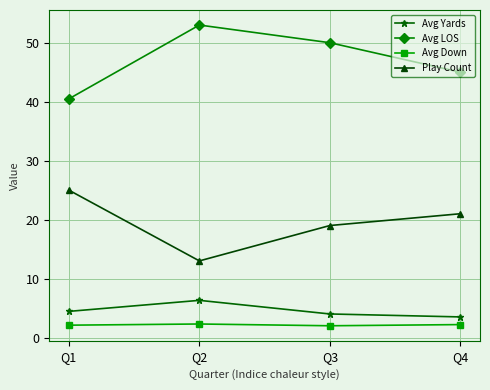

What is the total value across all series at Q3?

75.0